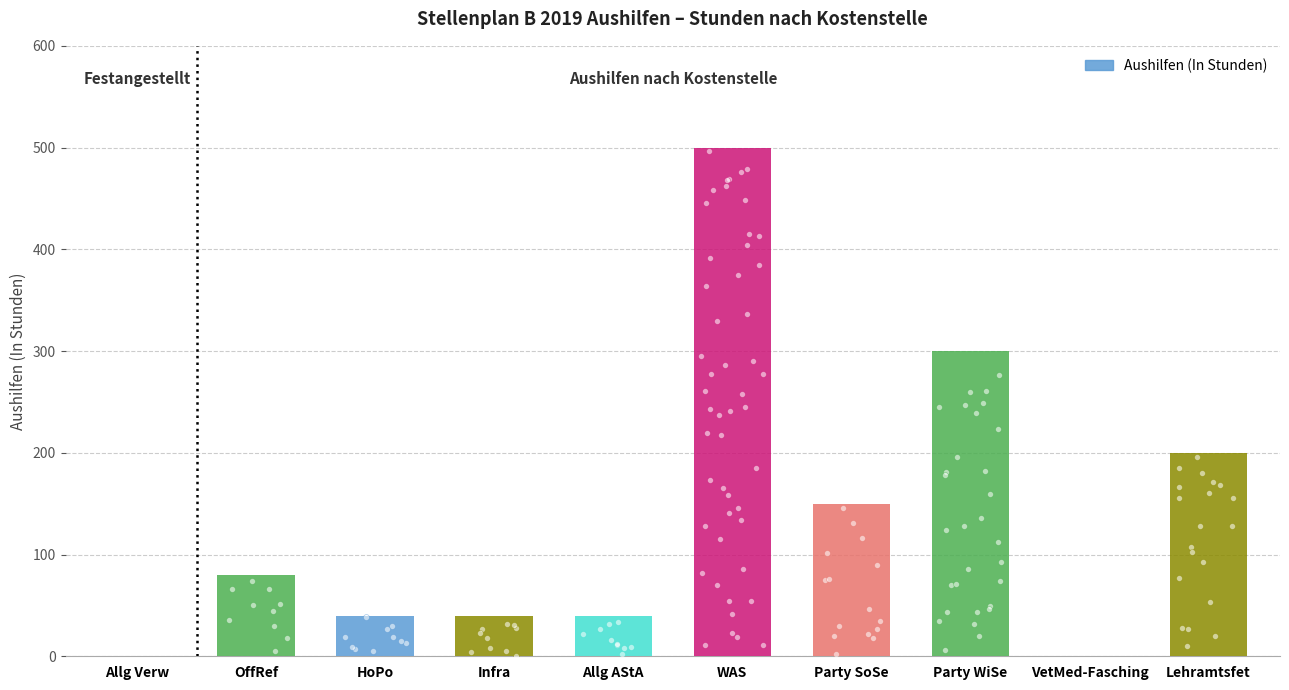

What is the change in value from Allg Verw to Party WiSe?

+300